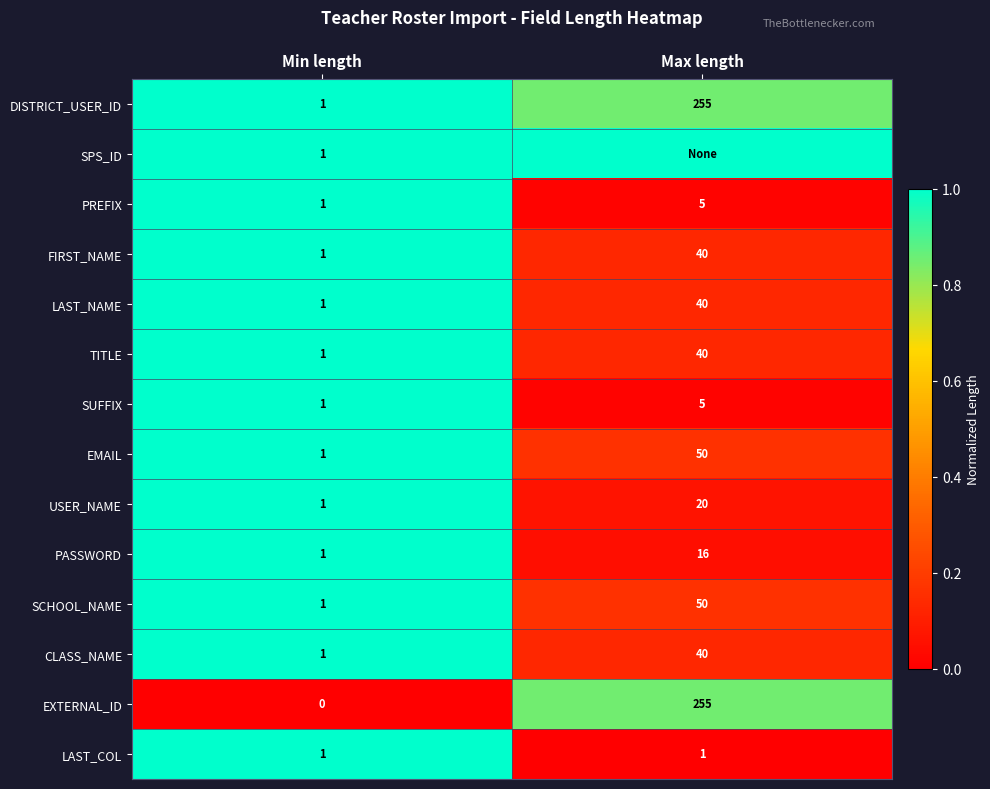

Which label corresponds to the smallest value in the chart?

Min length